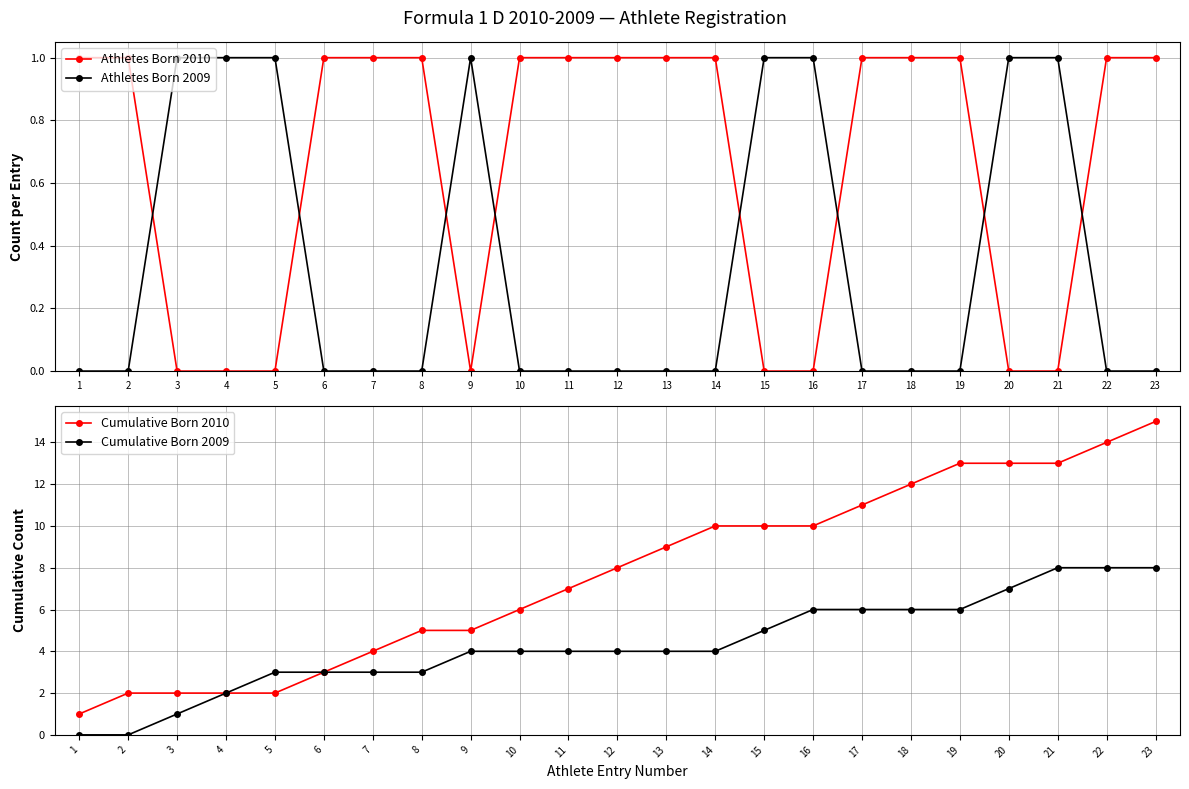

How many values in Athletes Born 2009 are above zero?

8